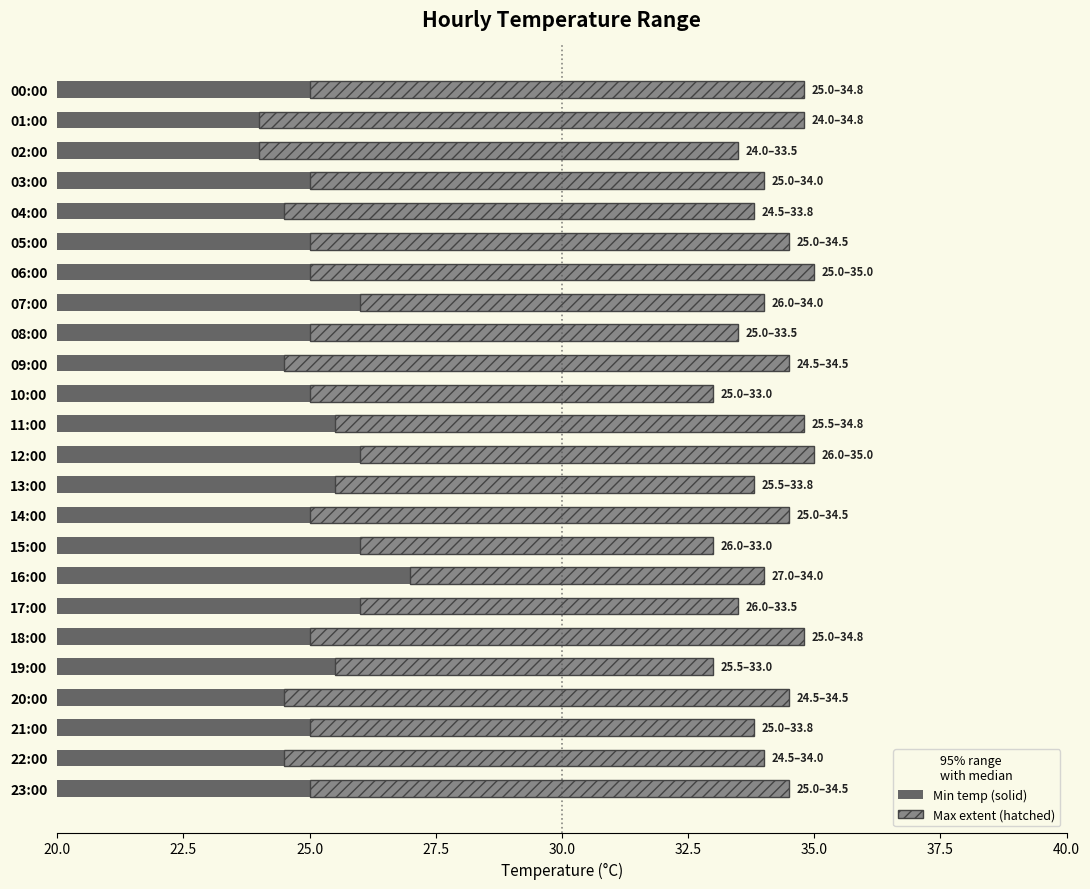

How many bars are there in each group?

2